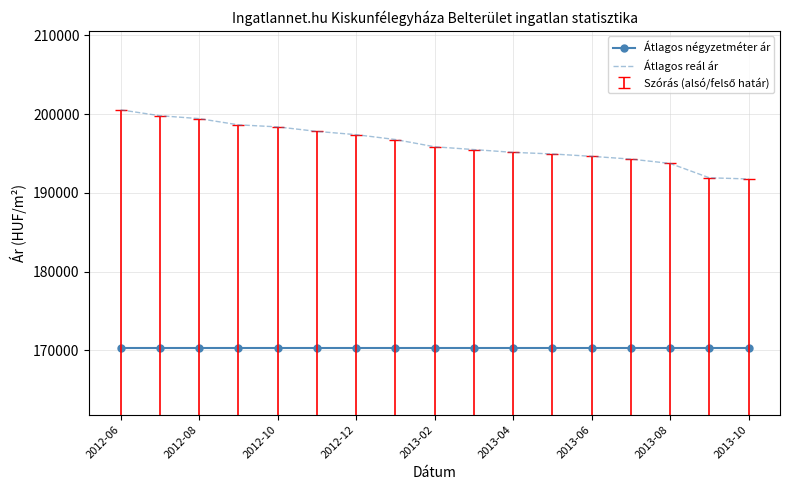

What is the difference between the maximum and minimum values in the Átlagos reál ár series?

8775